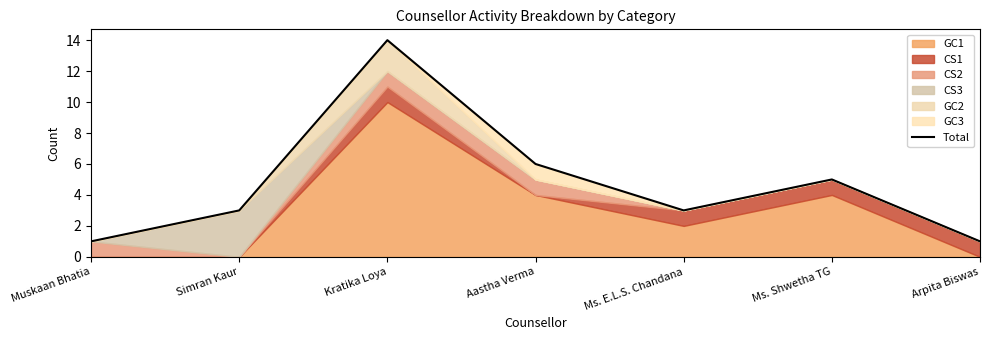

Rank the categories by value from lowest to highest.

Muskaan Bhatia, Arpita Biswas, Simran Kaur, Ms. E.L.S. Chandana, Ms. Shwetha TG, Aastha Verma, Kratika Loya